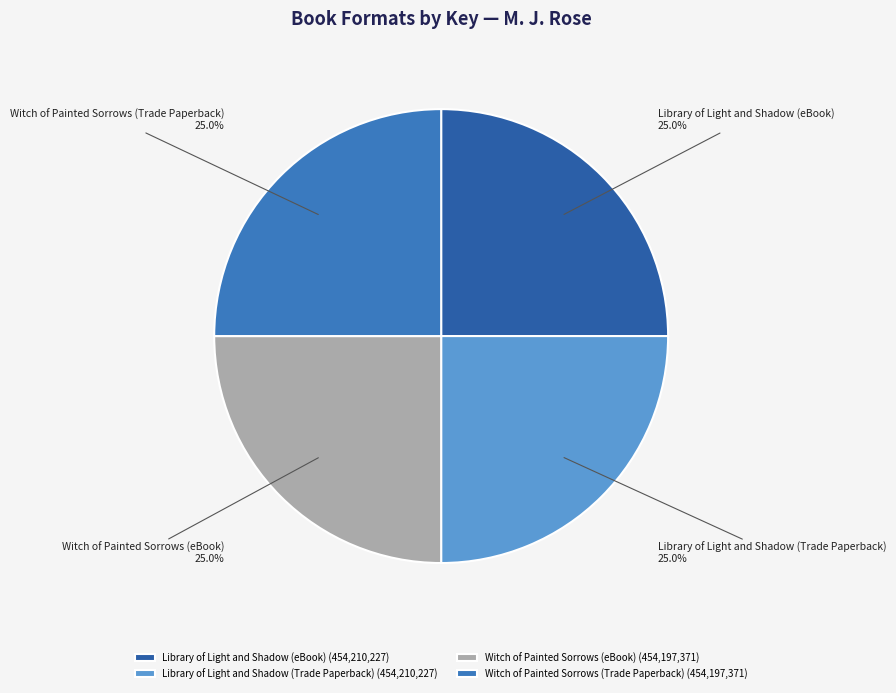

Count the number of slices in the pie.

4